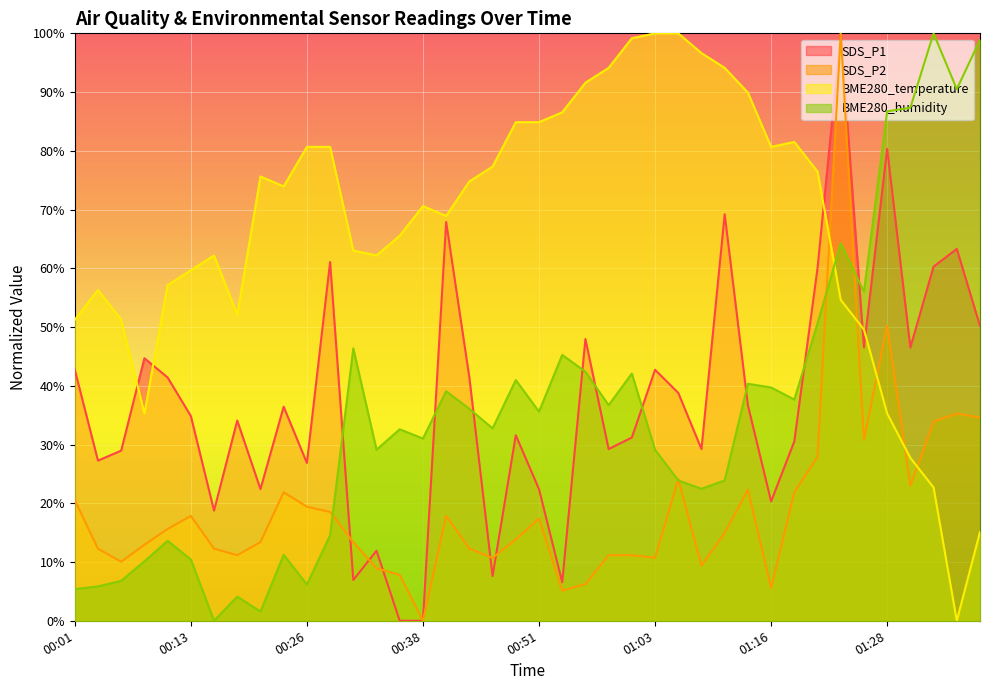

How many lines are shown in the chart?

4